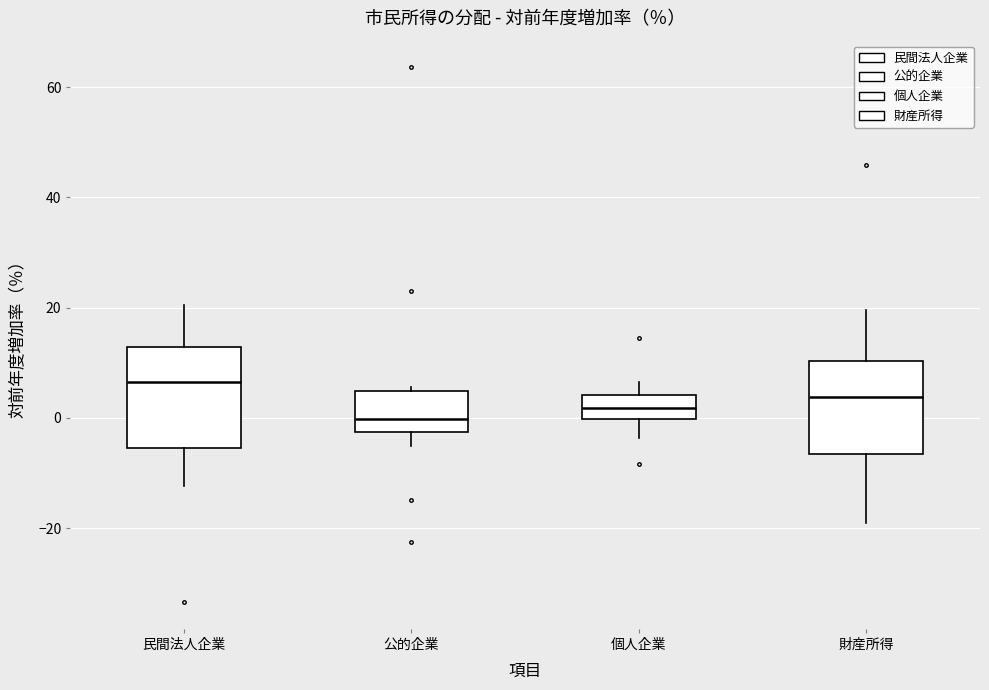

Where is the lower edge of the box for 公的企業 on the y-axis? The values are not printed on the chart, so give them approximately, as read against the axis.

-2